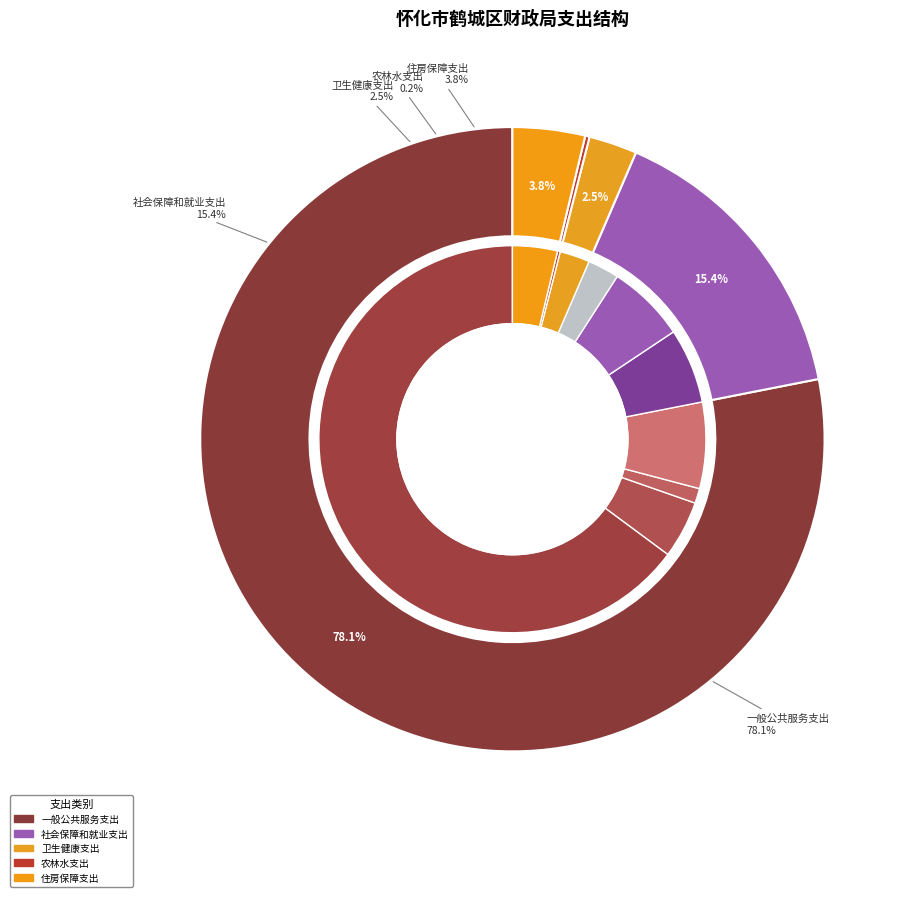

To the nearest percent, what is the difference between the largest and smallest slice percentages?

78%